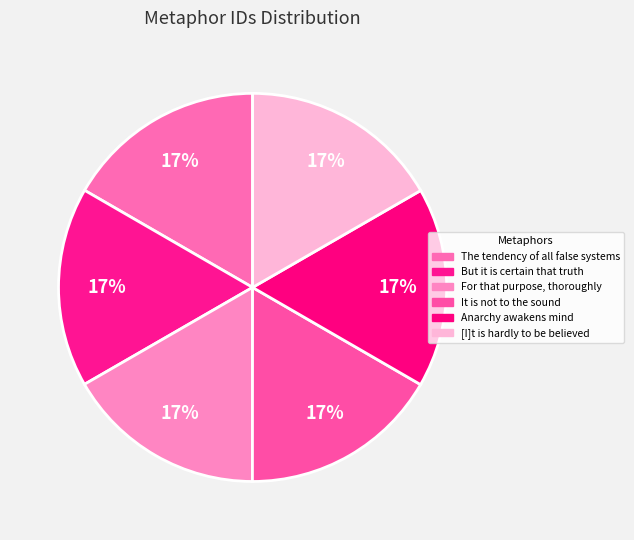

Count the number of slices in the pie.

6